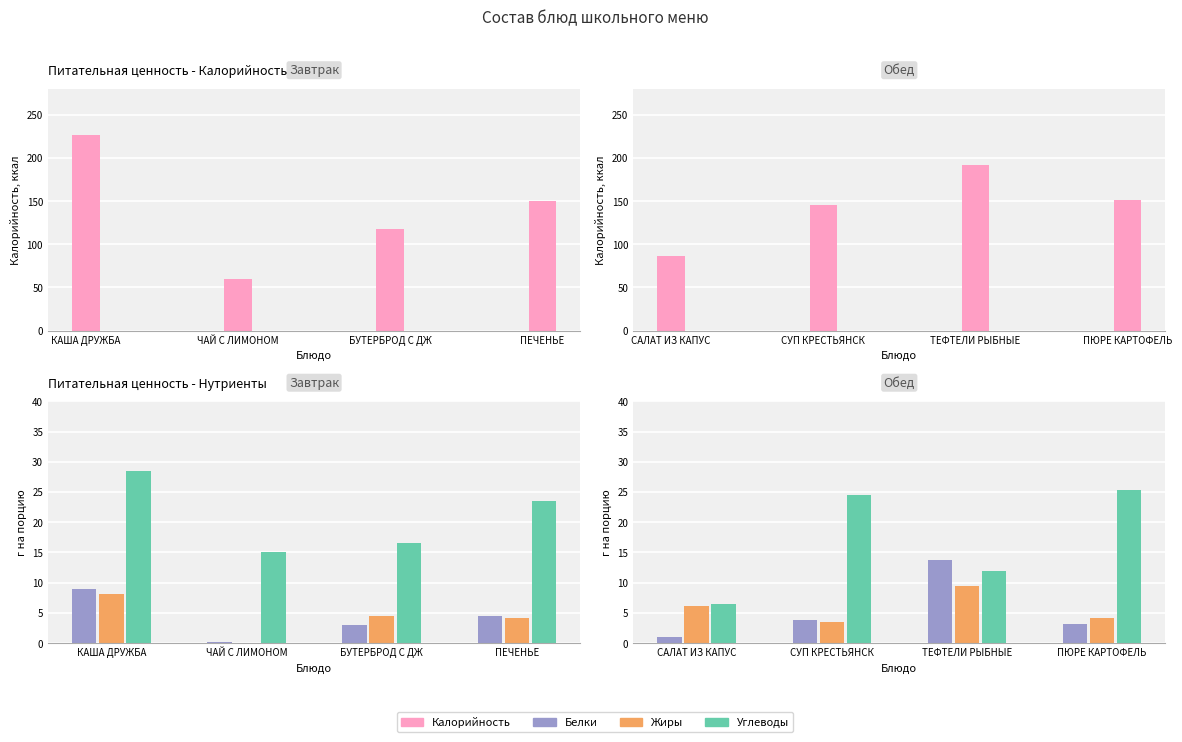

Which series has the largest total across all categories?

Калорийность